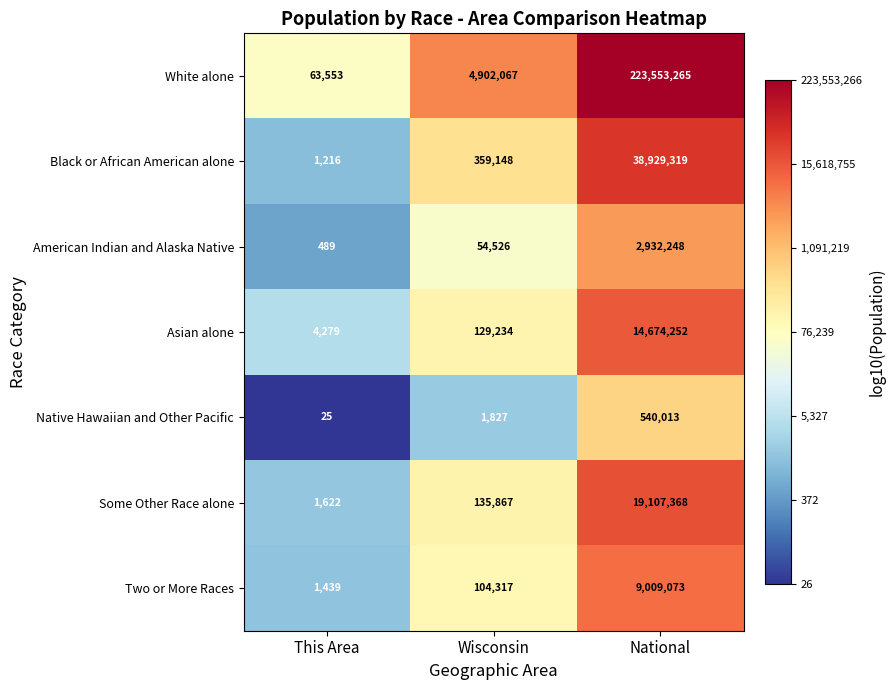

What is the smallest value displayed?

25